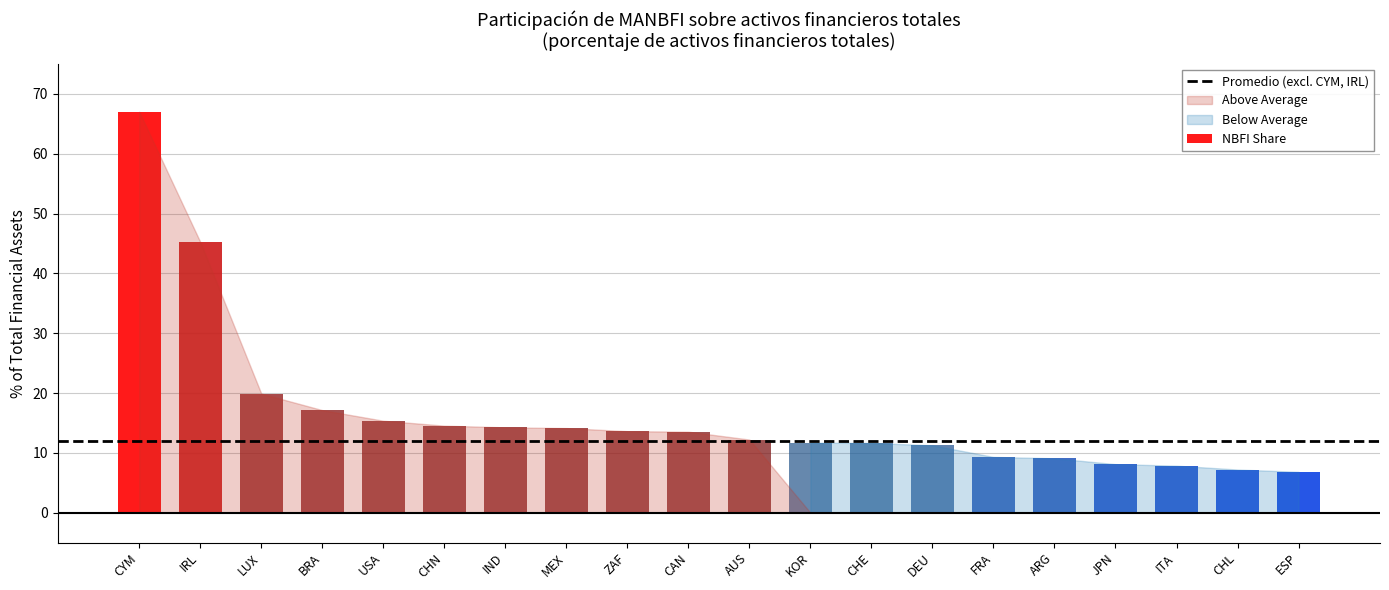

What is the label of the 17th bar from the left?

JPN